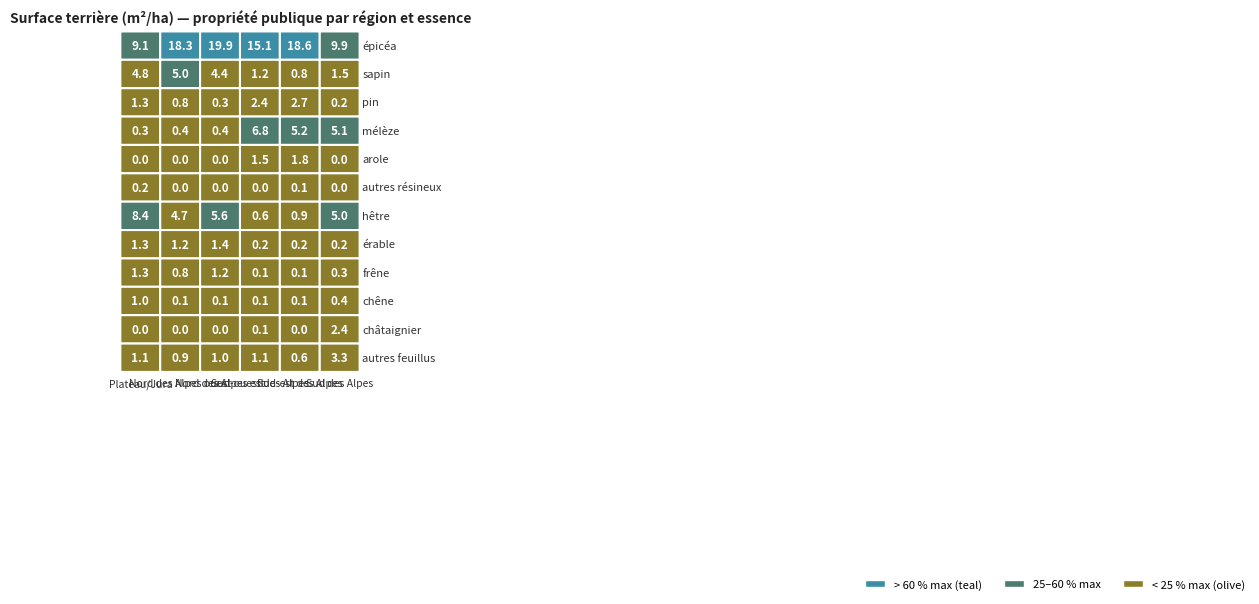

Which series has the widest spread of values?

épicéa